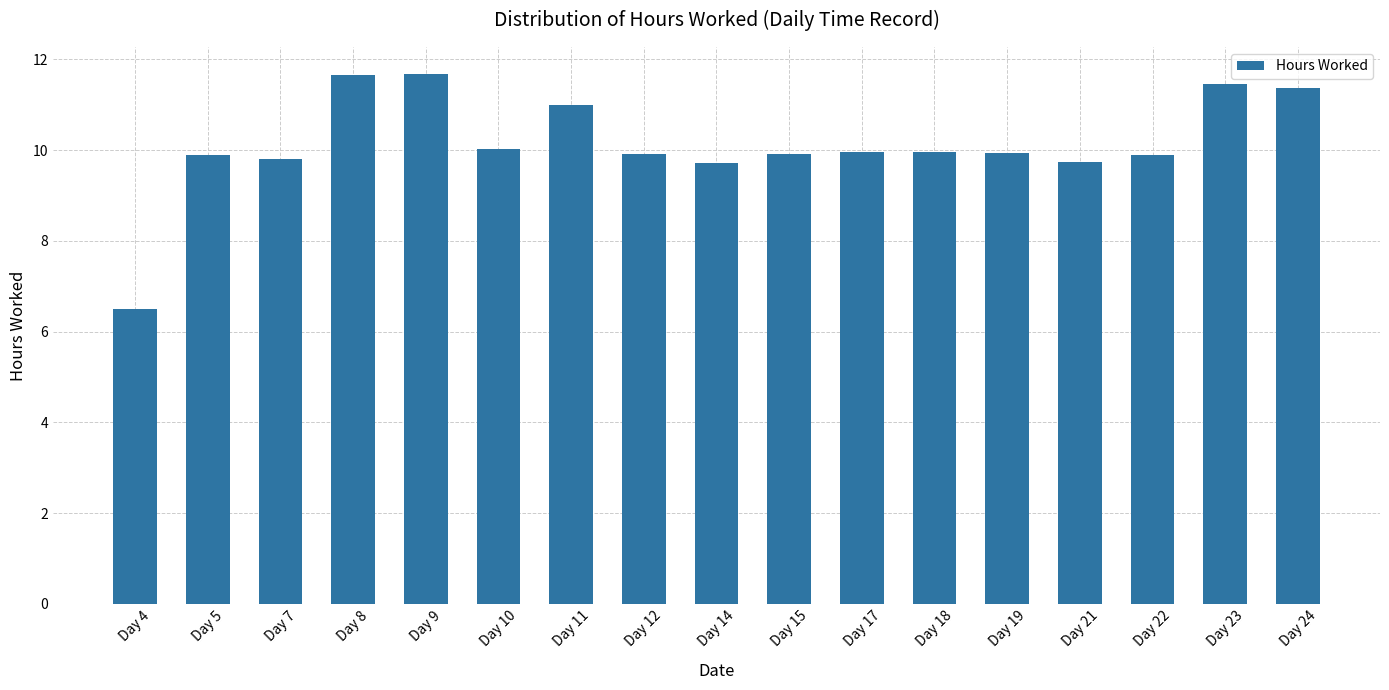

What is the smallest value displayed?

6.5